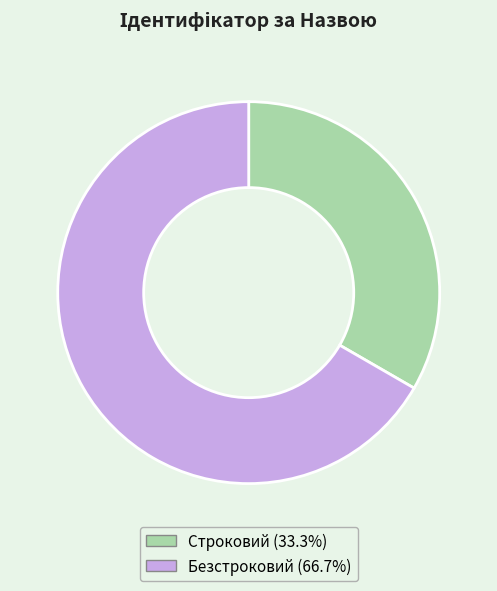

Which slice is the smallest?

Строковий